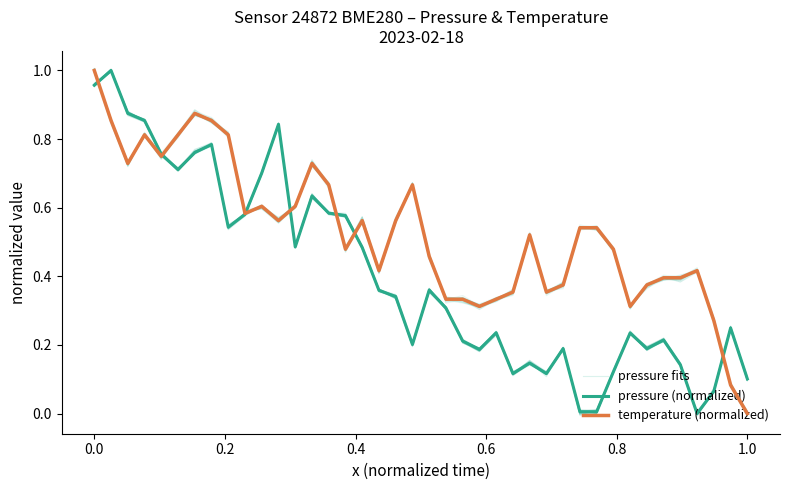

True or false: pressure fits has more than 2 interior local peaks.

True